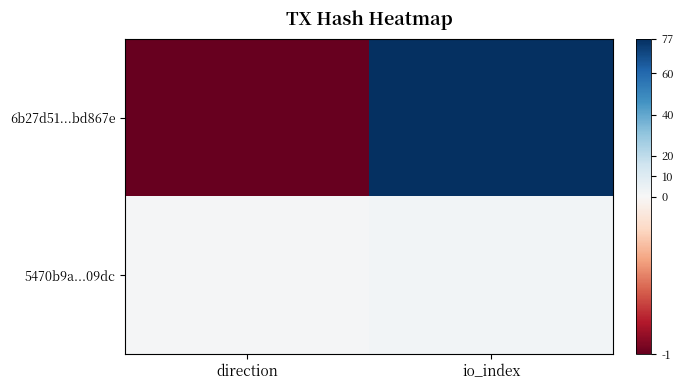

Which series has the widest spread of values?

6b27d51...bd867e